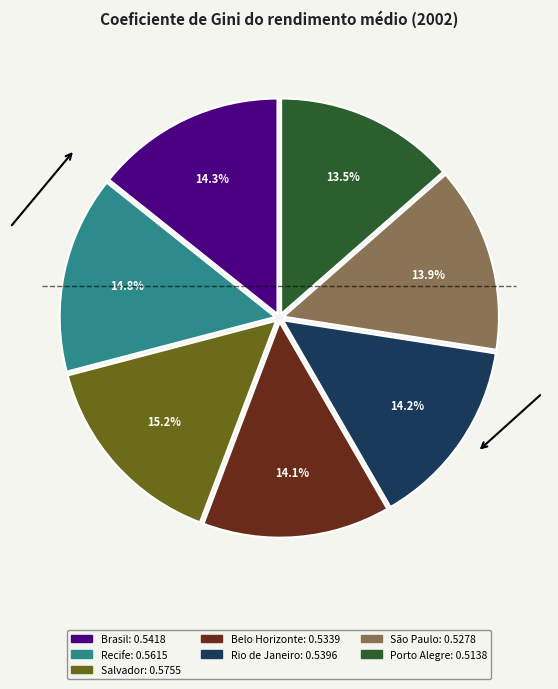

To the nearest percent, what is the combined percentage of Porto Alegre and Salvador?

29%